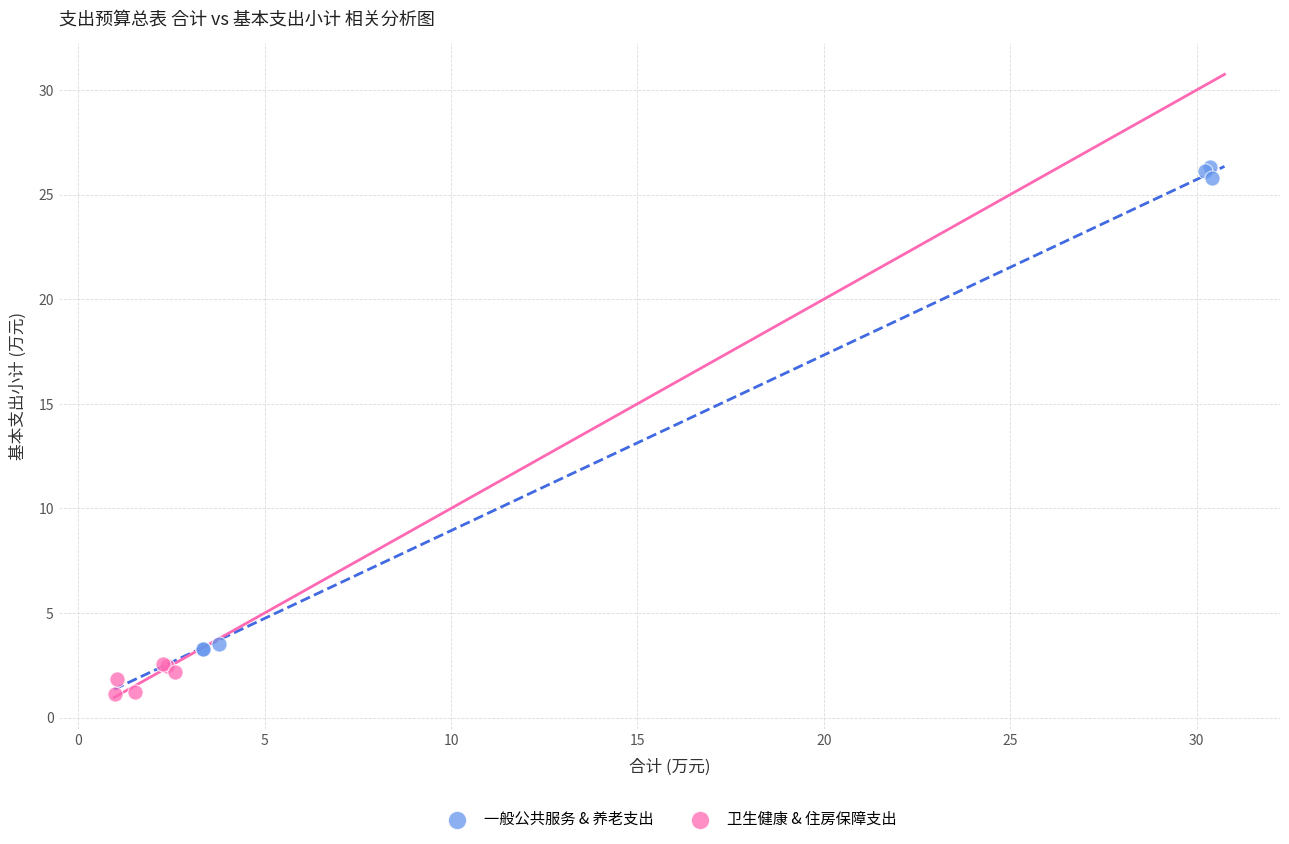

Which series contains the lowest Y value?

卫生健康 & 住房保障支出